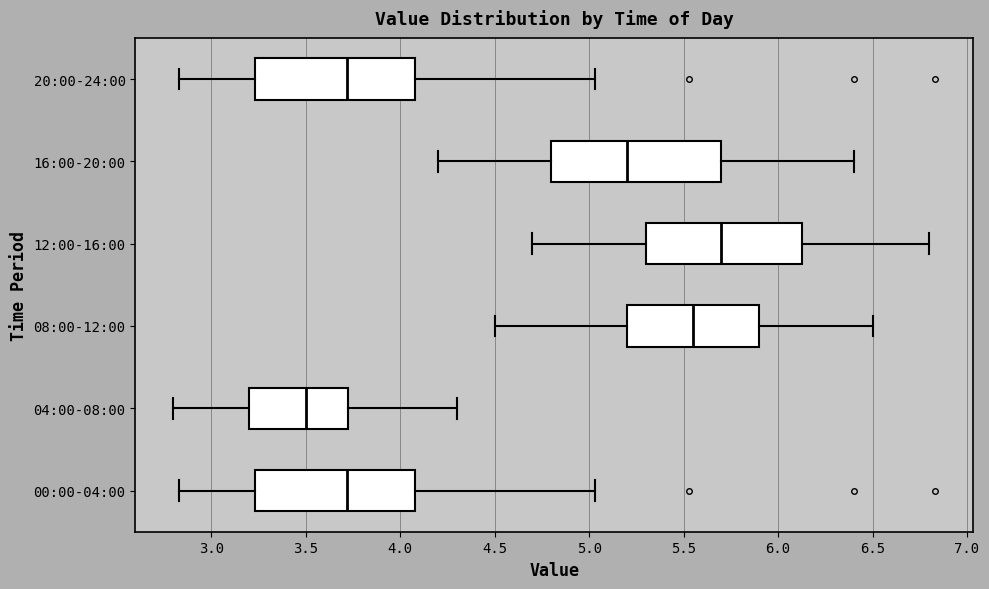

Comparing the boxes themselves (not the whiskers), which one is the widest?

16:00-20:00